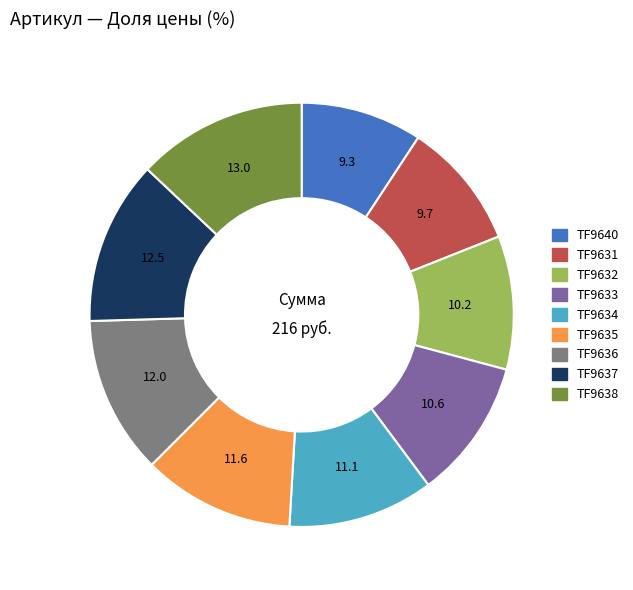

True or false: TF9635 accounts for 1% of the total.

False